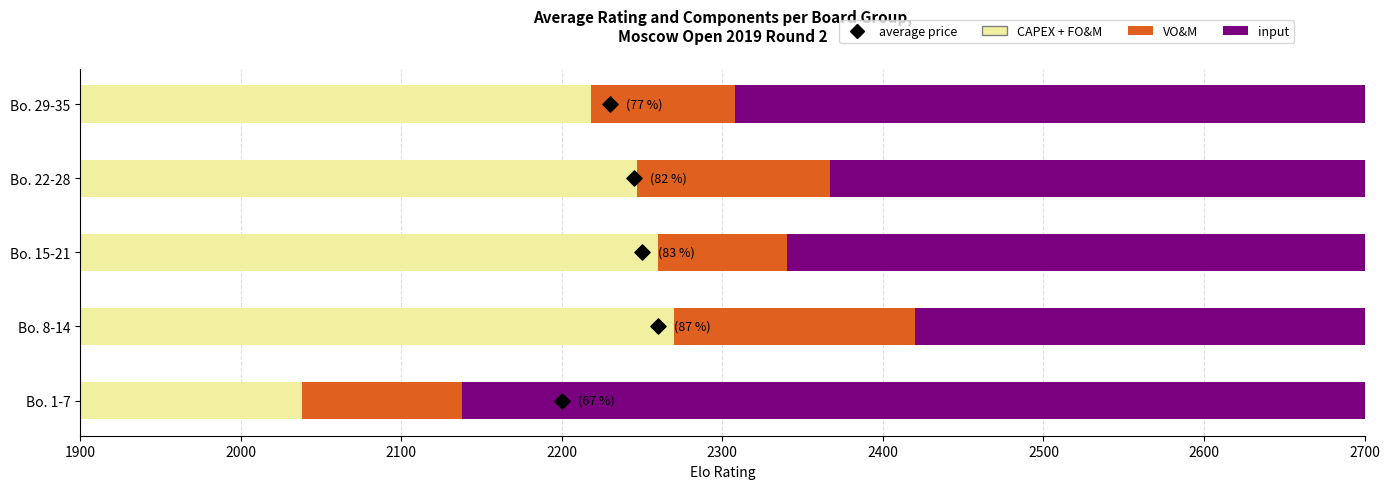

At how many categories does at least one series exceed 2157?

5